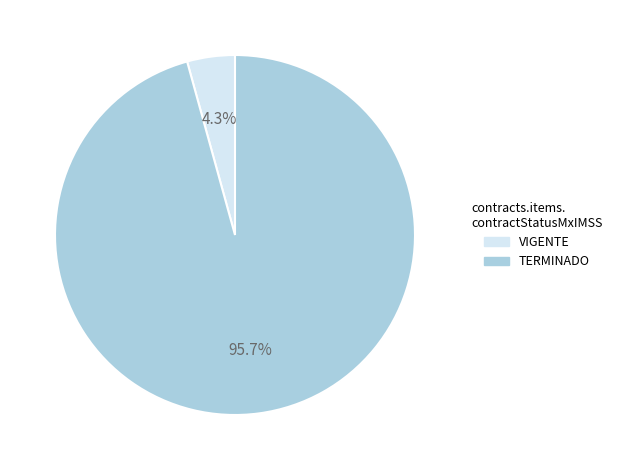

Count the number of slices in the pie.

2